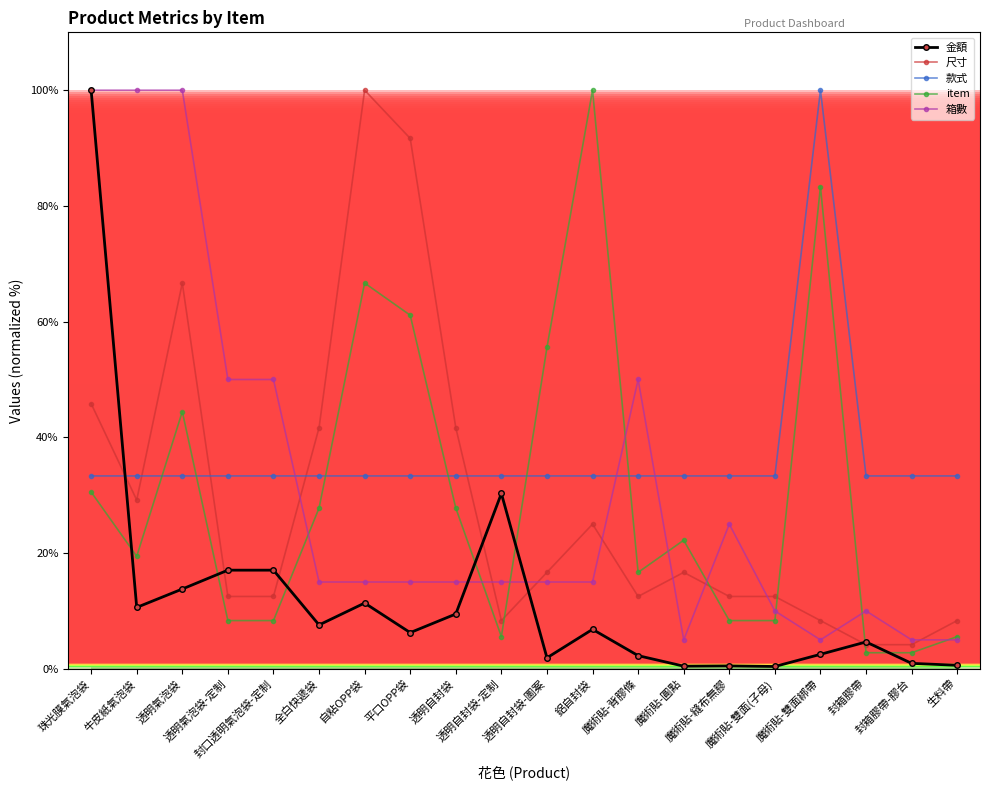

What is the label of the 15th point from the right?

全白快遞袋